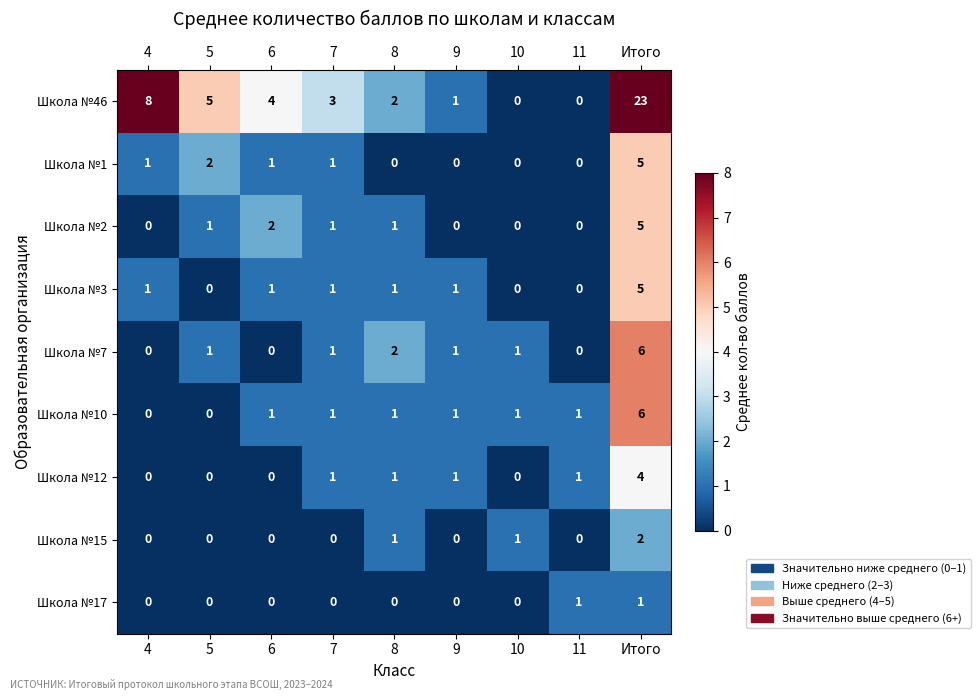

The Школа №46 series shows 23 at Итого. True or false?

True